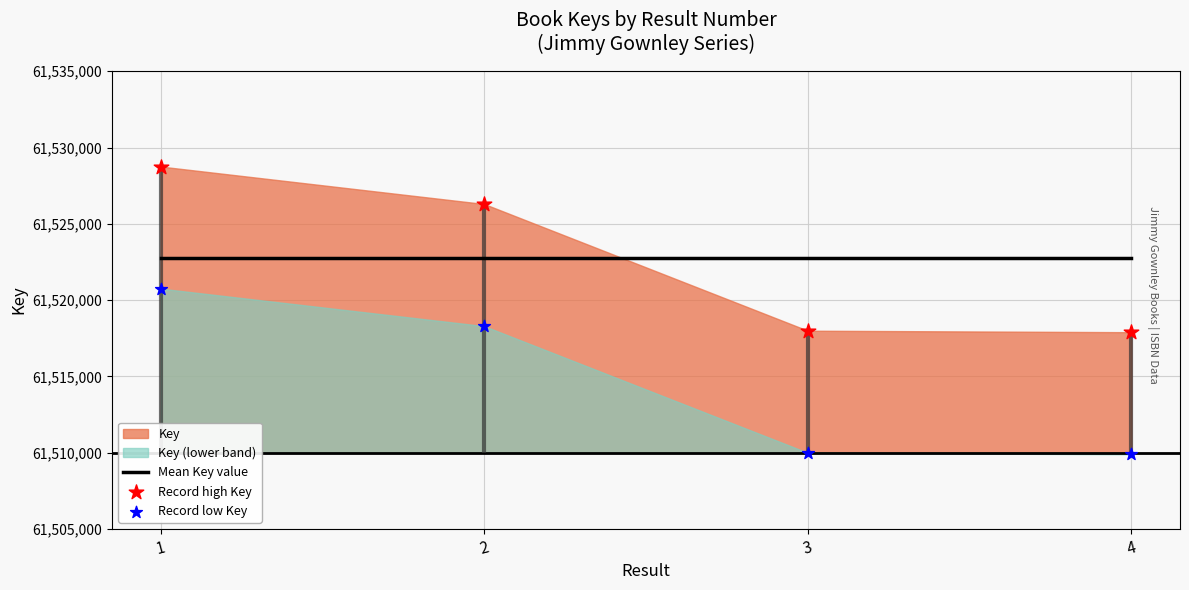

Which series contains the lowest Y value?

Record low Key